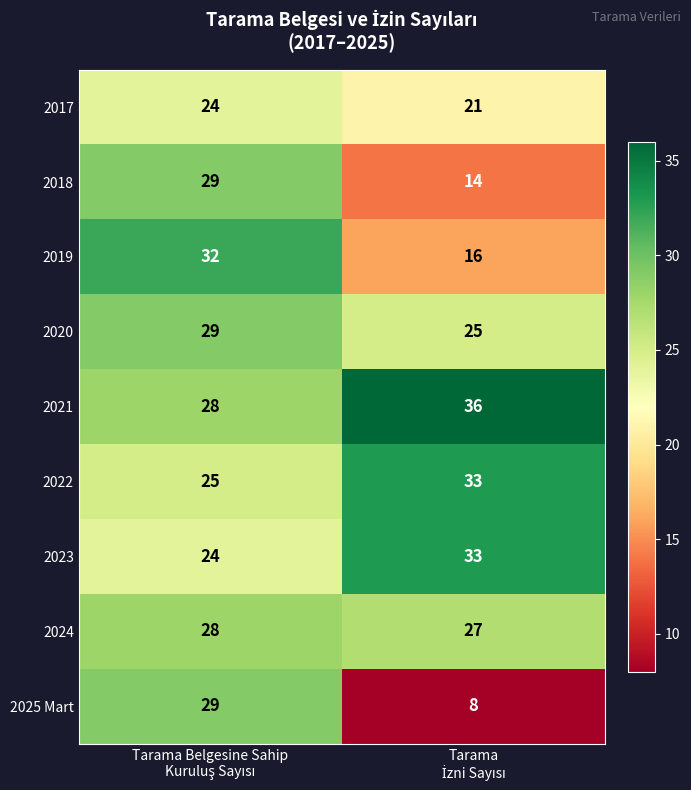

Which series has the widest spread of values?

2025 Mart